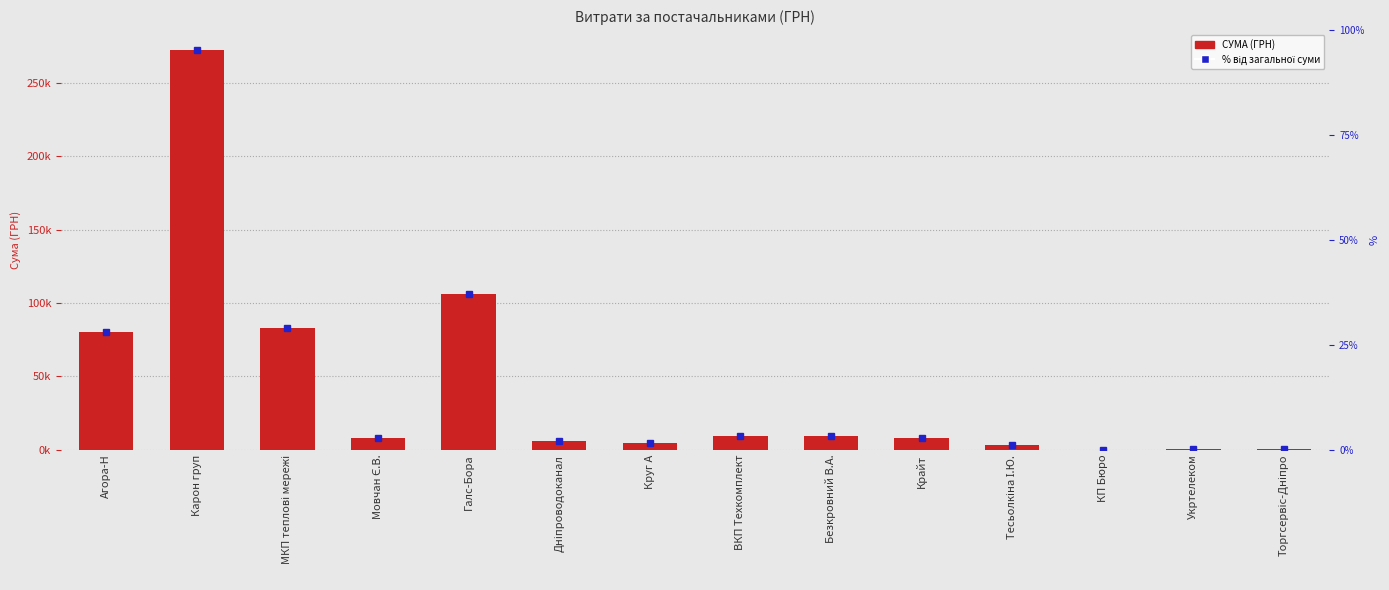

Reading left to right, list all the values displayed in this chart.

80448.6	272422.2	82834.0	7889.8	106147.3	6109.0	4802.1	9270.0	9063.0	7730.8	3387.1	84.5	355.0	264.6